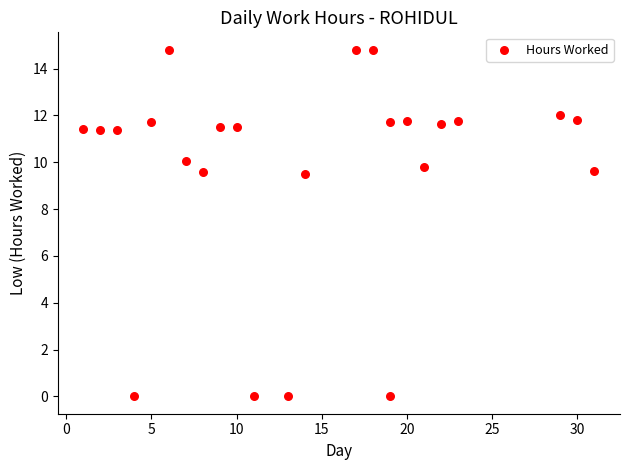

What is the range of X values (max minus min)?

30.0